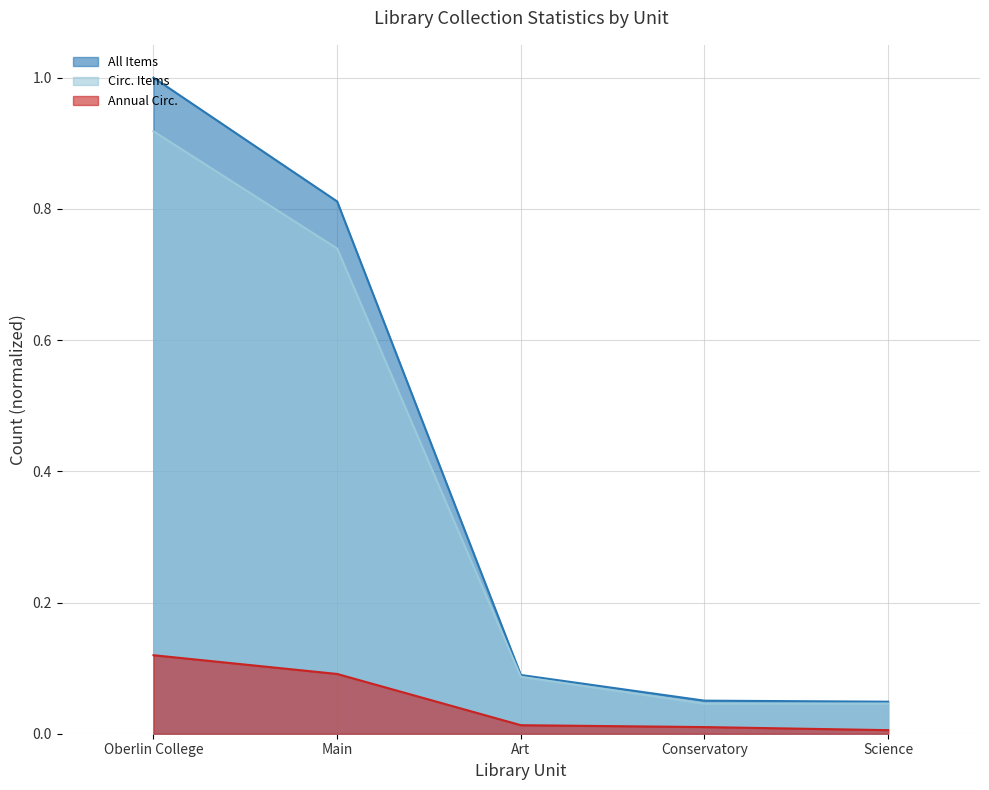

Reading left to right, extract all data points from this chart.

All Items: 1.0	0.8	0.1	0.1	0.0
Circ. Items: 0.9	0.7	0.1	0.0	0.0
Annual Circ.: 0.1	0.1	0.0	0.0	0.0